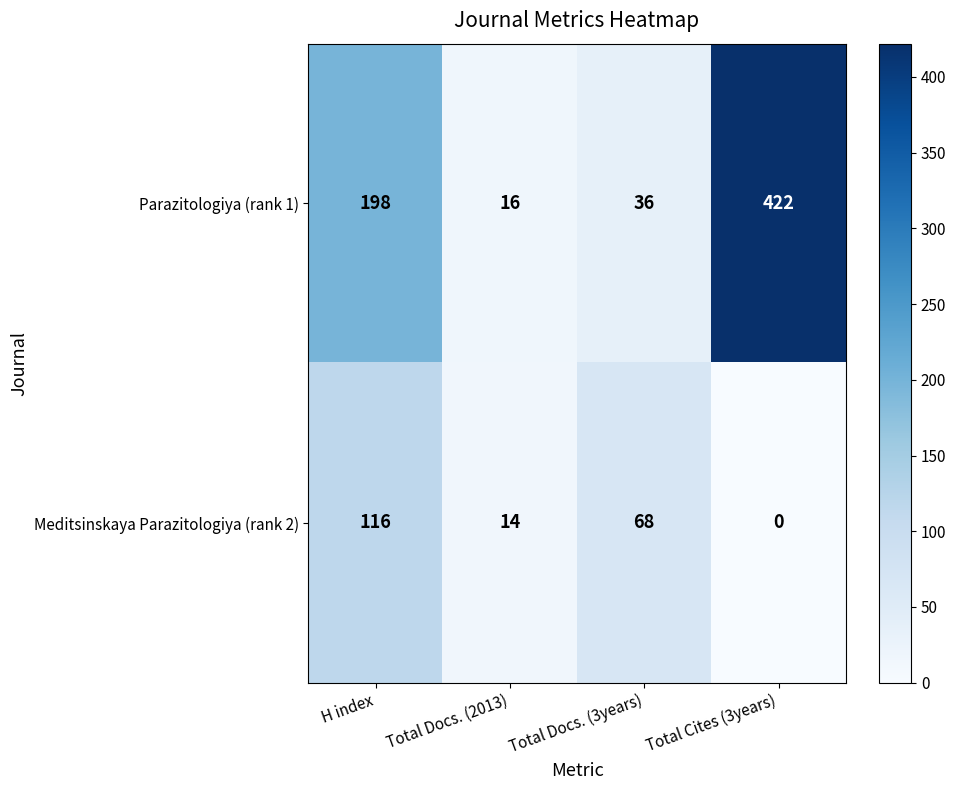

Reading left to right, transcribe all the data shown in this chart.

Parazitologiya (rank 1): 198	16	36	422
Meditsinskaya Parazitologiya (rank 2): 116	14	68	0